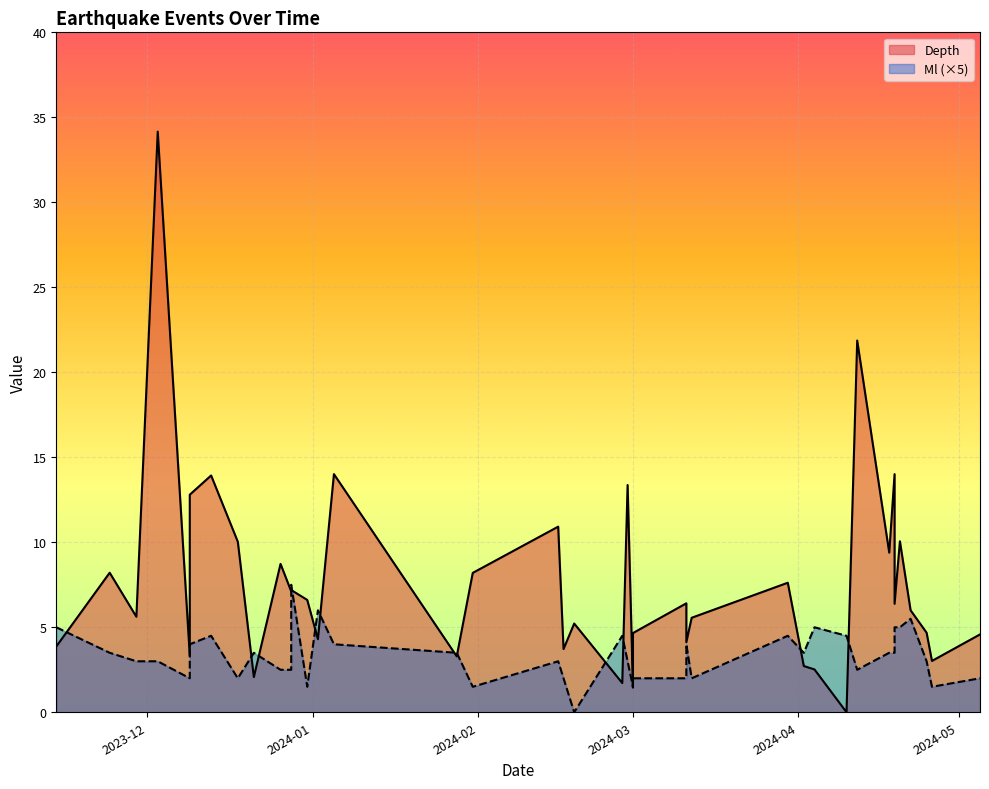

How many interior local peaks does the Depth series have?

14